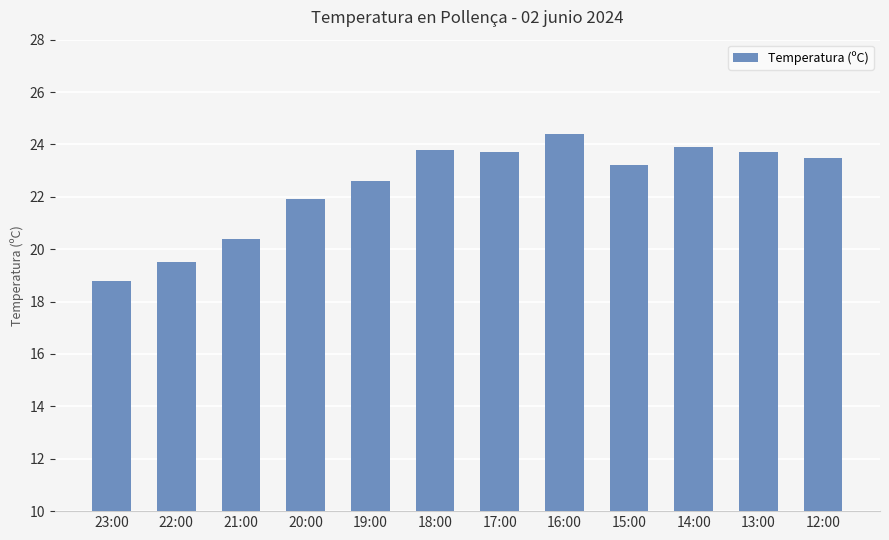

The value at 18:00 is 36.1. True or false?

False